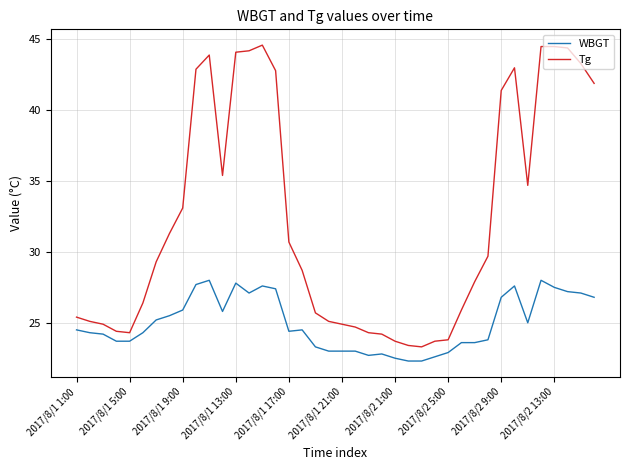

Does the chart have visible grid lines?

Yes